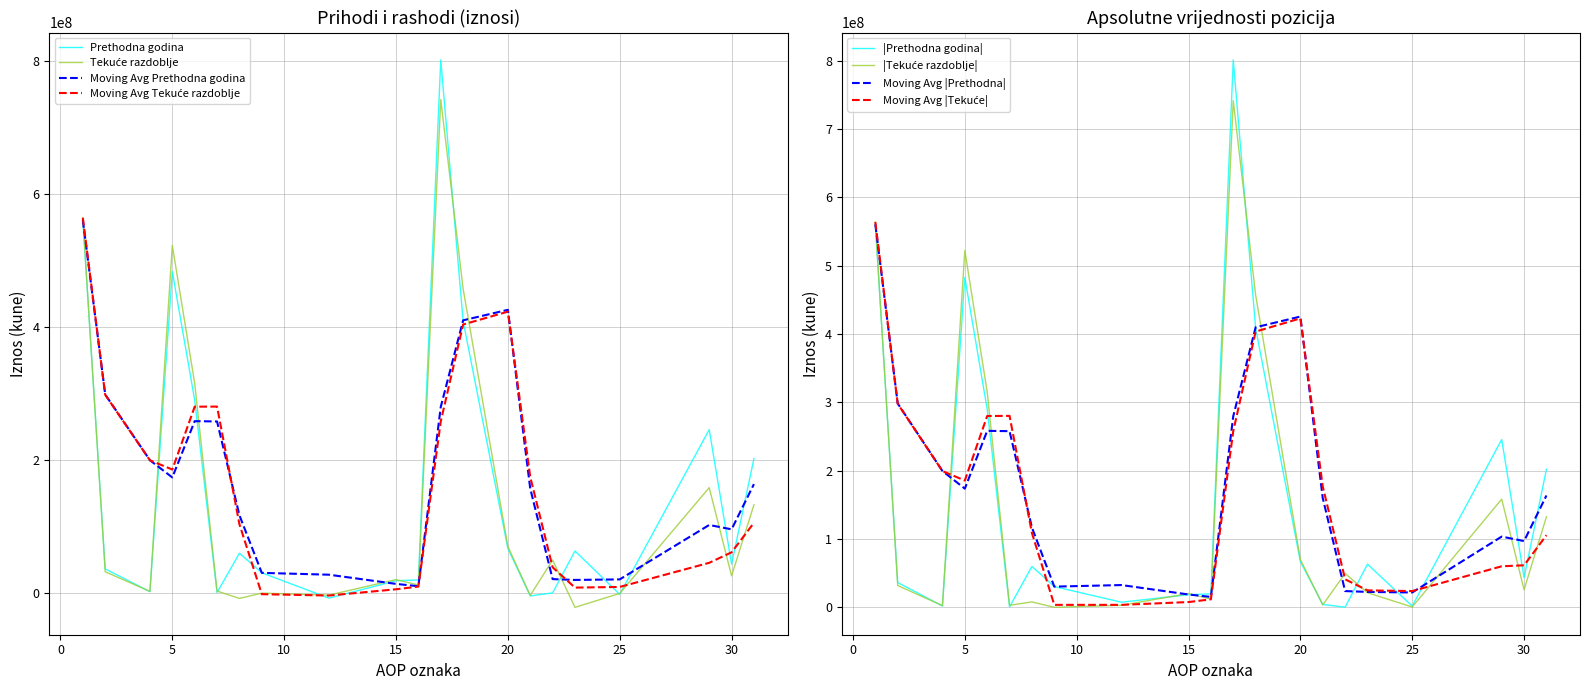

Read the Tekuce razdoblje value at 9, to the nearest 100.

-48200